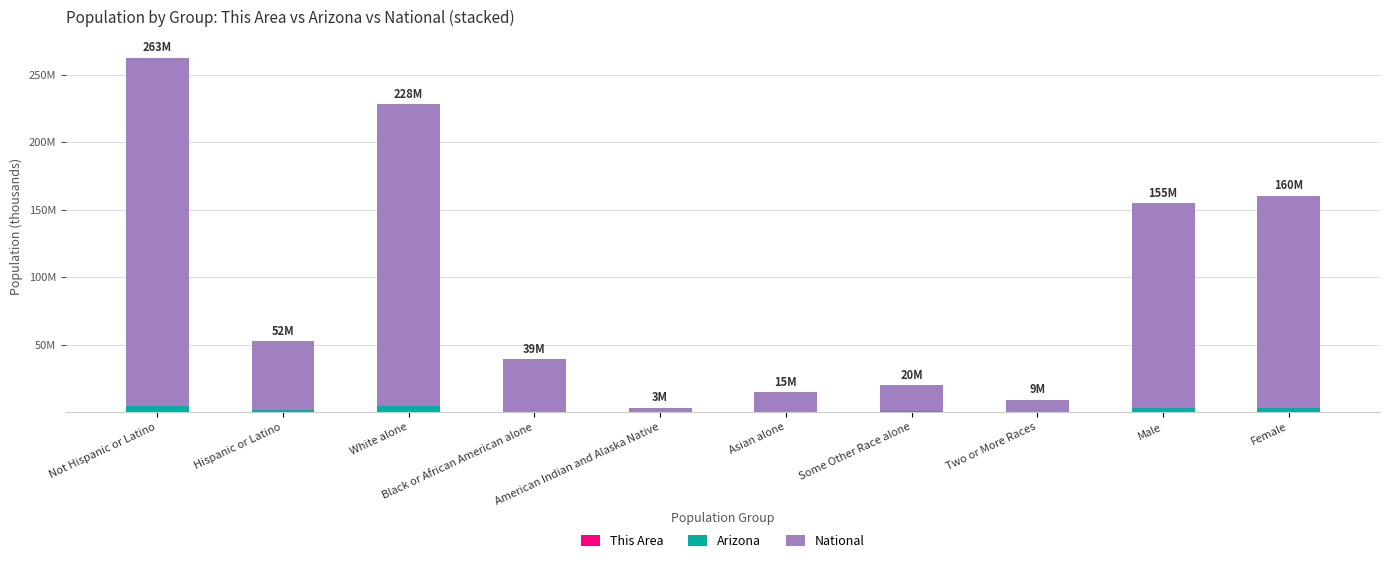

Are the bars grouped side by side (vs. stacked)?

No